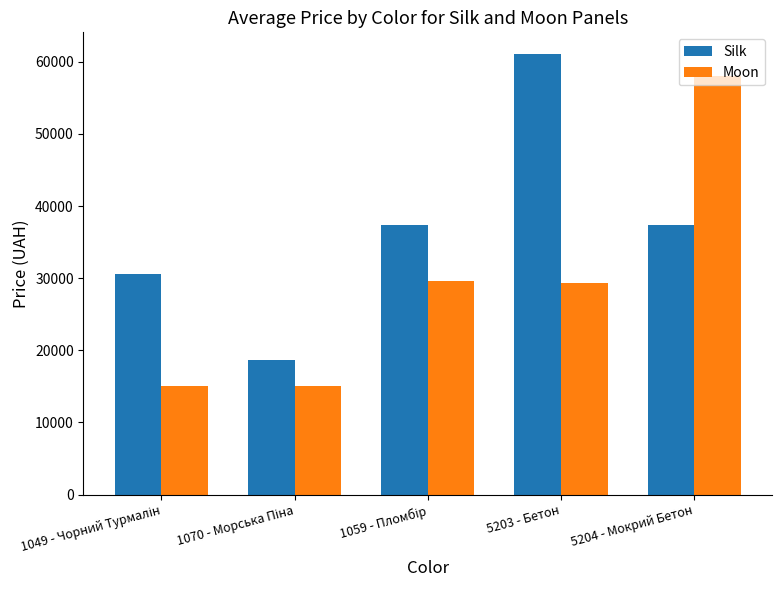

What is the difference between the maximum and minimum values in the Silk series?

42353.2